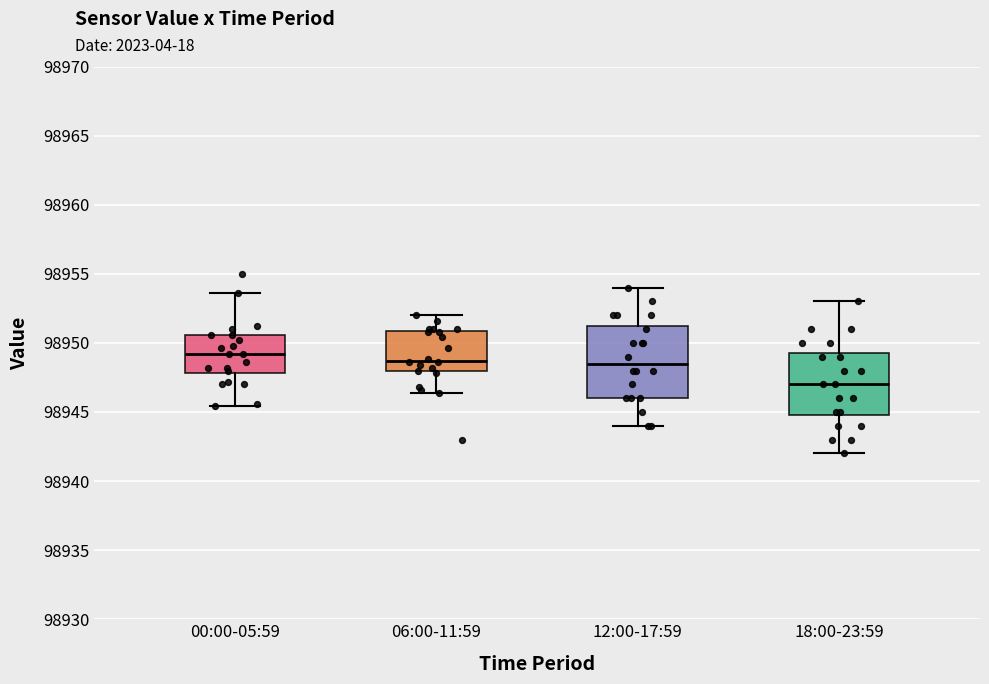

Where does the upper whisker of the box for 00:00-05:59 end on the y-axis? The values are not printed on the chart, so give them approximately, as read against the axis.

98953.5